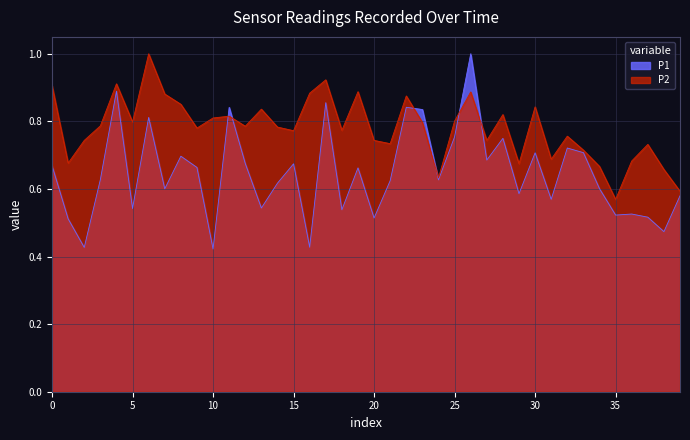

The P2 series shows 0.8 at 01:20. True or false?

True